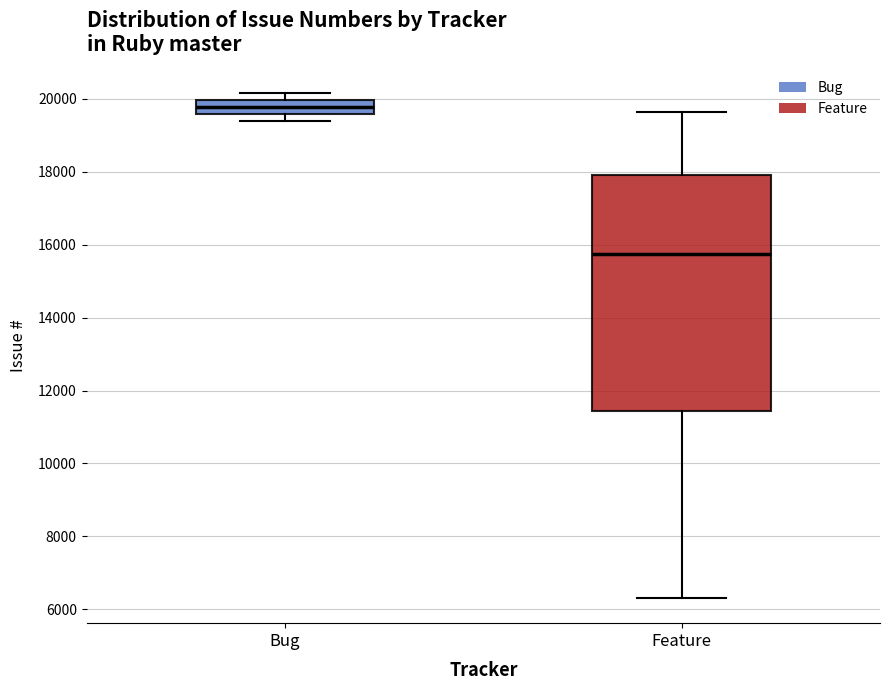

Reading left to right, read every box against the y-axis: the position of its median line, the range the box covers, and the ends of its whiskers. The values are not printed on the chart, so give them approximately, as read against the axis.

Bug: median 19800, box 19600 to 20000, whiskers 19400 to 20200
Feature: median 15800, box 11400 to 18000, whiskers 6400 to 19600